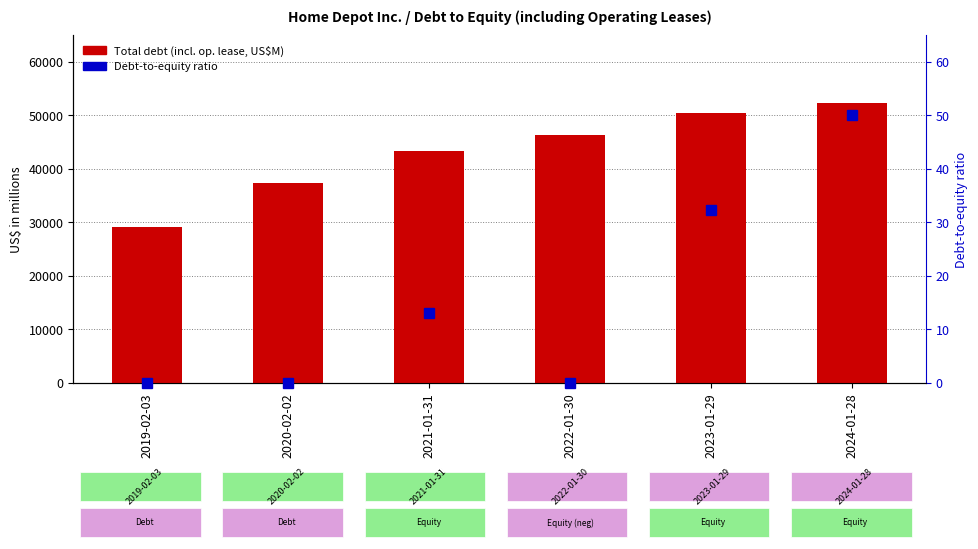

At 2021-01-31, list the series in order from smallest to largest.

Debt-to-equity ratio, Total debt (incl. op. lease)